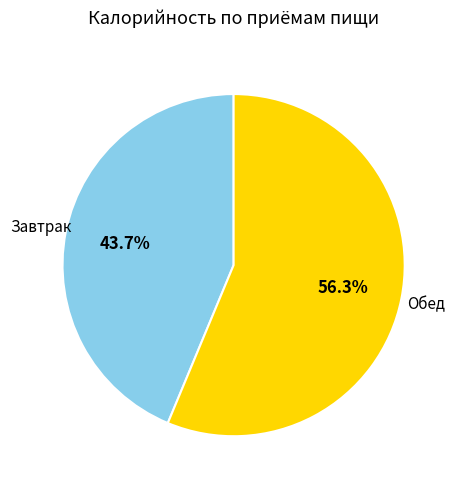

Does any single category account for the majority?

Yes